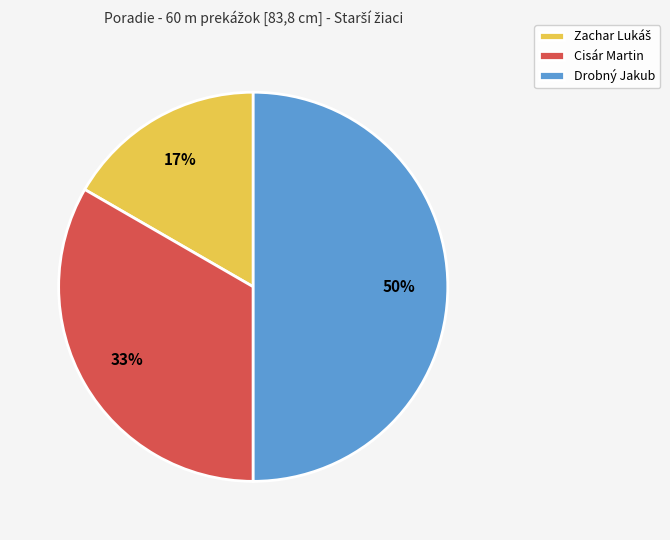

How many slices are in this pie chart?

3